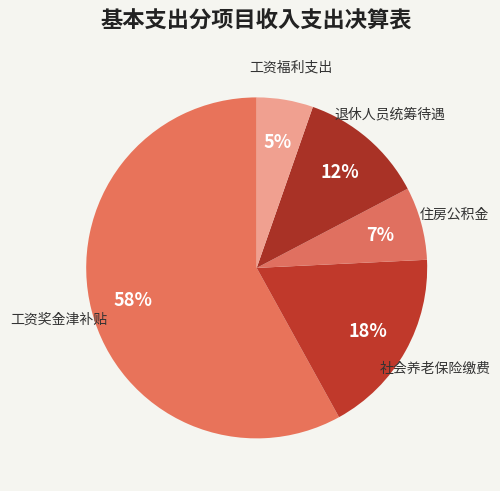

What is the ratio of the value at 住房公积金 to the value at 退休人员统筹待遇?

0.6